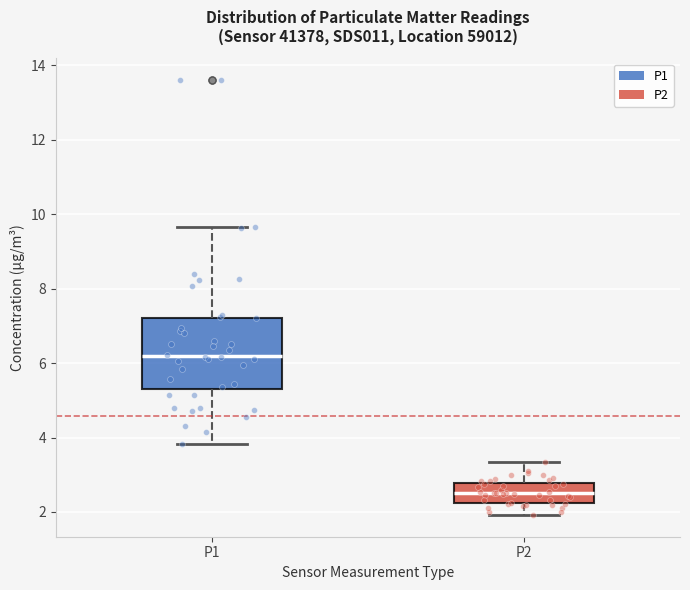

Where is the lower edge of the box for P2 on the y-axis? The values are not printed on the chart, so give them approximately, as read against the axis.

2.2